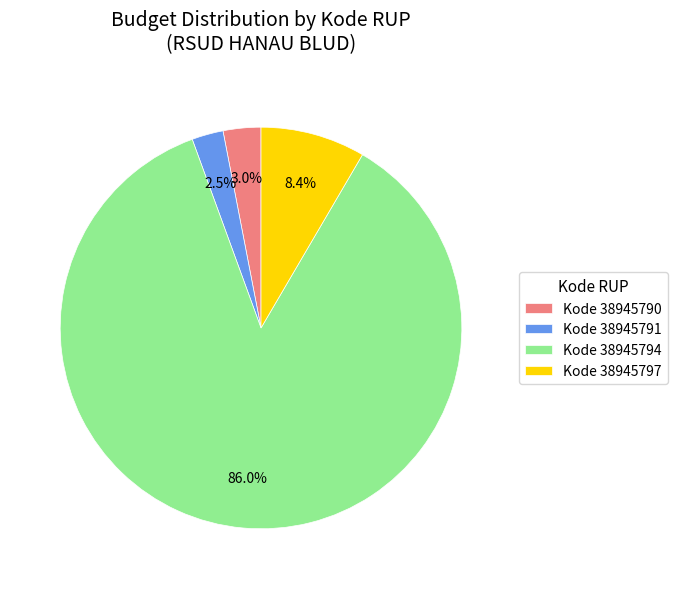

What is the majority slice?

Kode 38945794